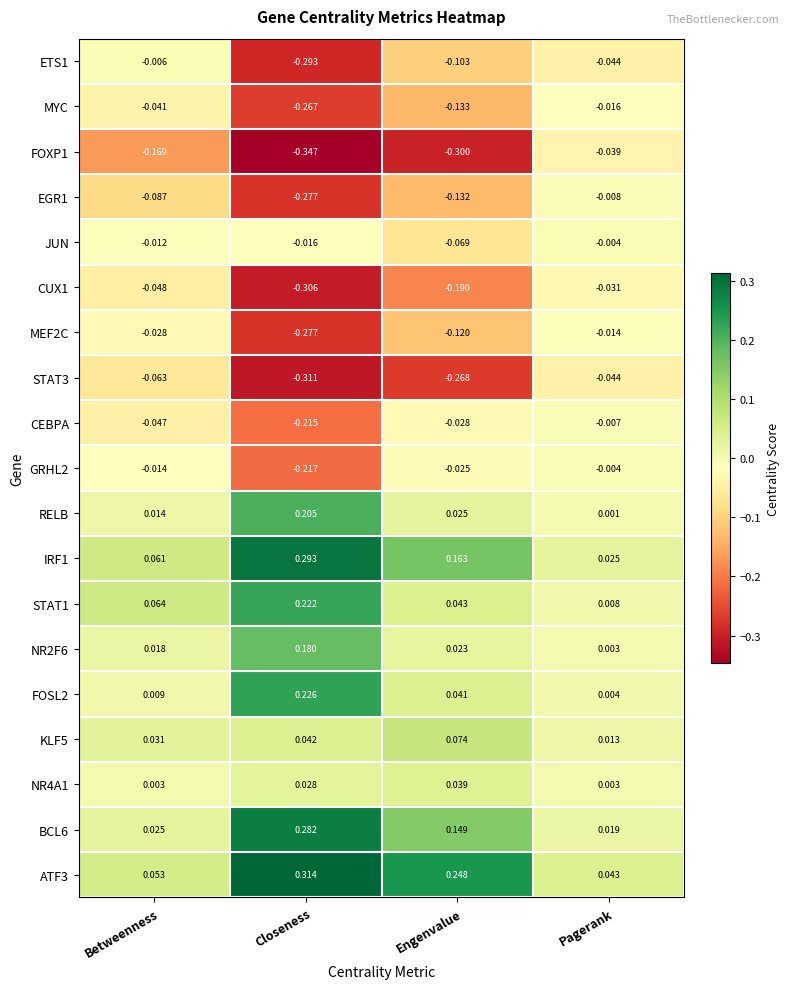

Is the value of STAT3 at Engenvalue greater than the value of RELB at Closeness?

No